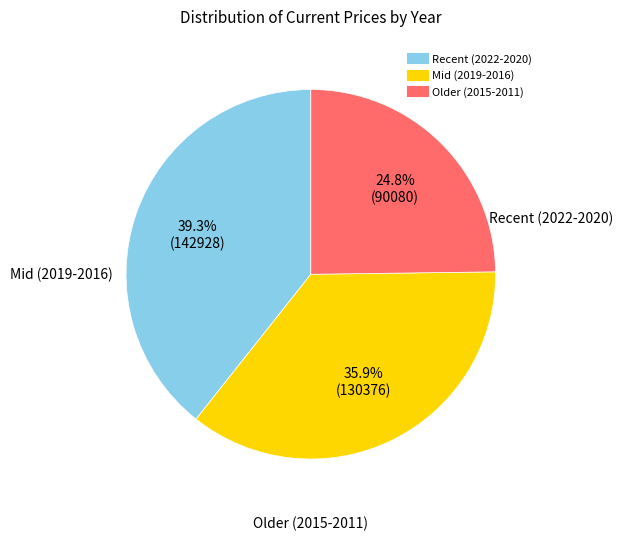

How many slices are in this pie chart?

3